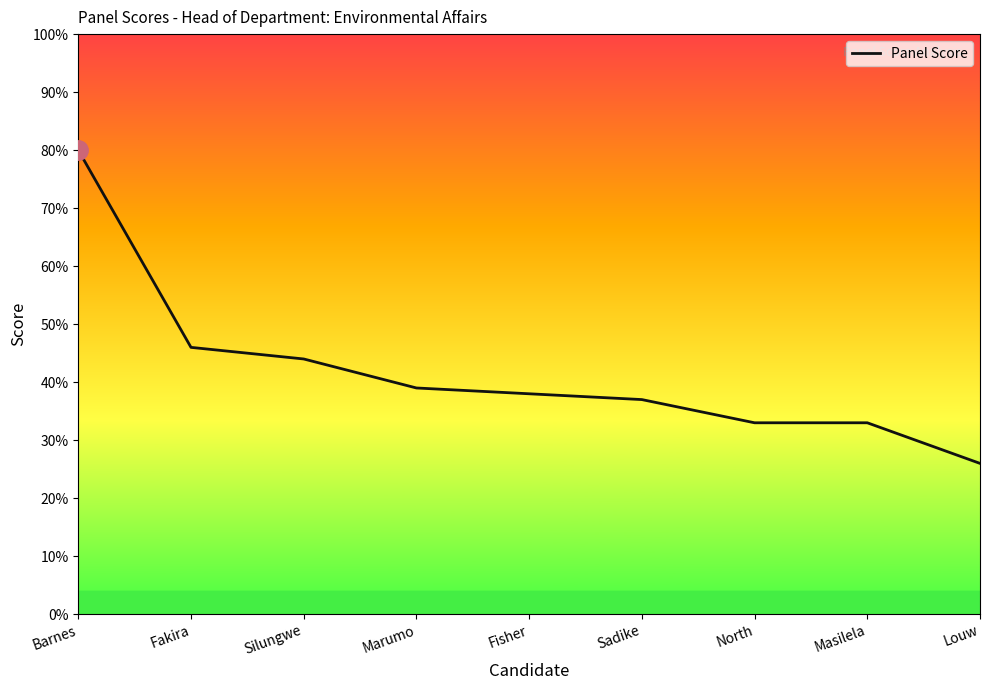

Which has a higher value, Masilela or Silungwe?

Silungwe